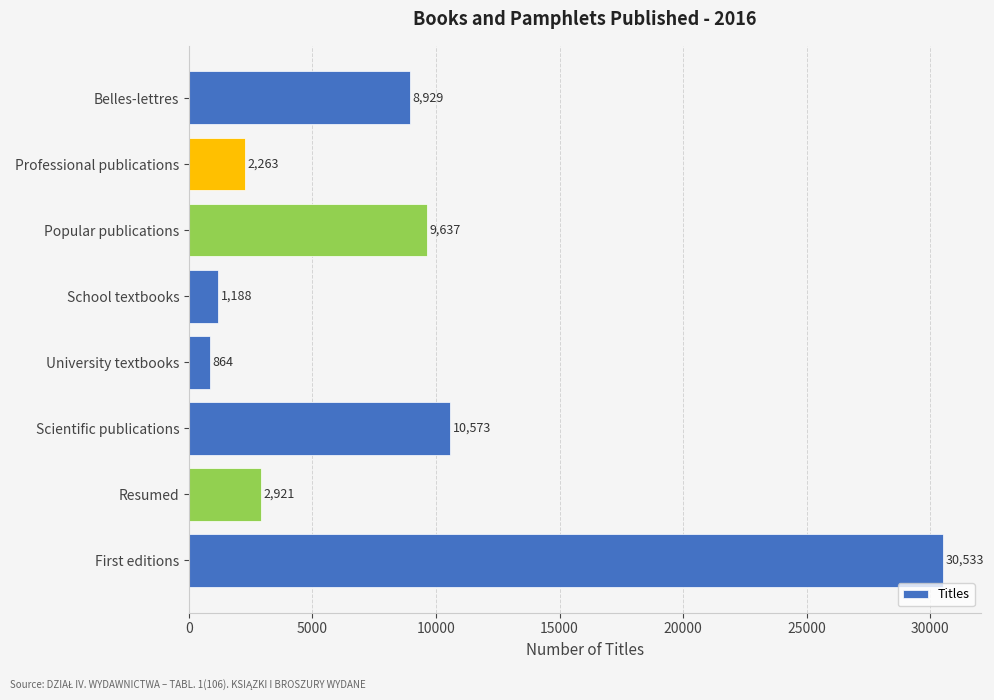

At which label is the value closest to 15698?

Scientific publications